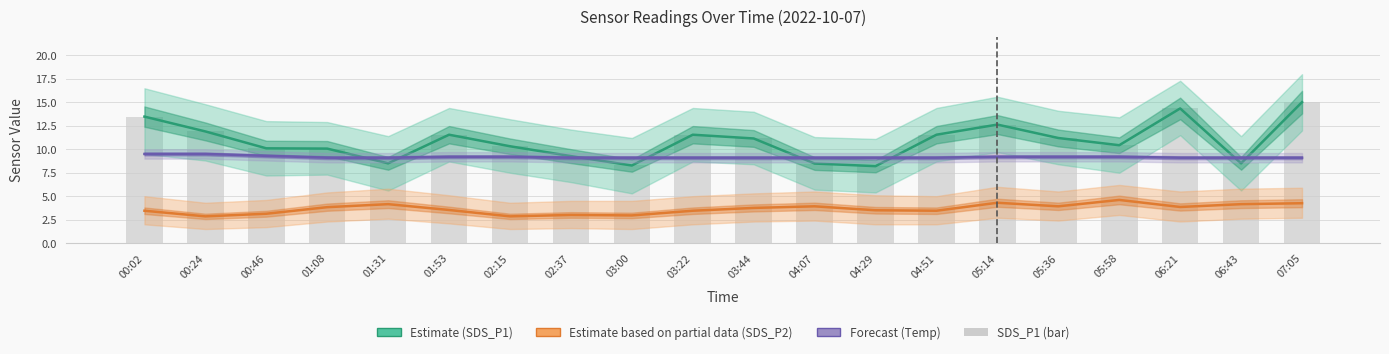

At which label does SDS_P1 (Estimate) reach its minimum?

04:29